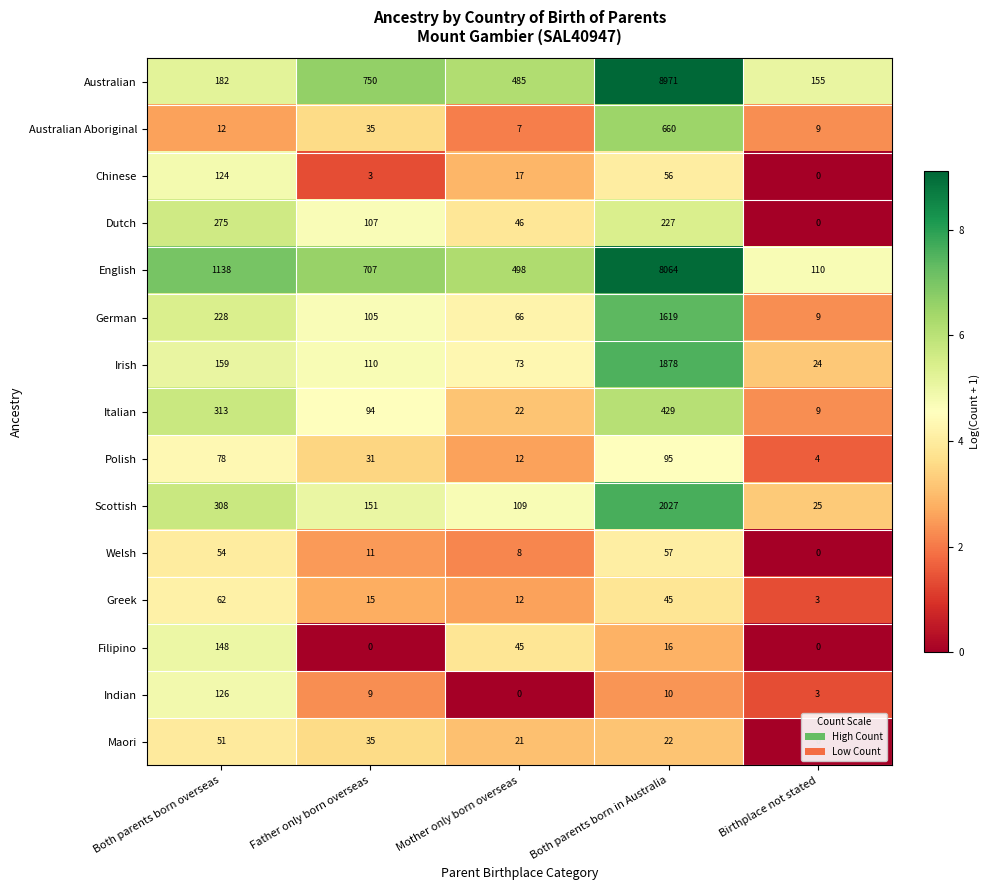

How many data points does each series have?

5